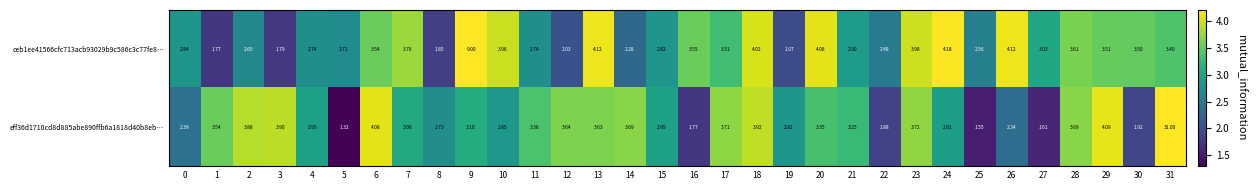

Which series has the largest total across all categories?

row_1